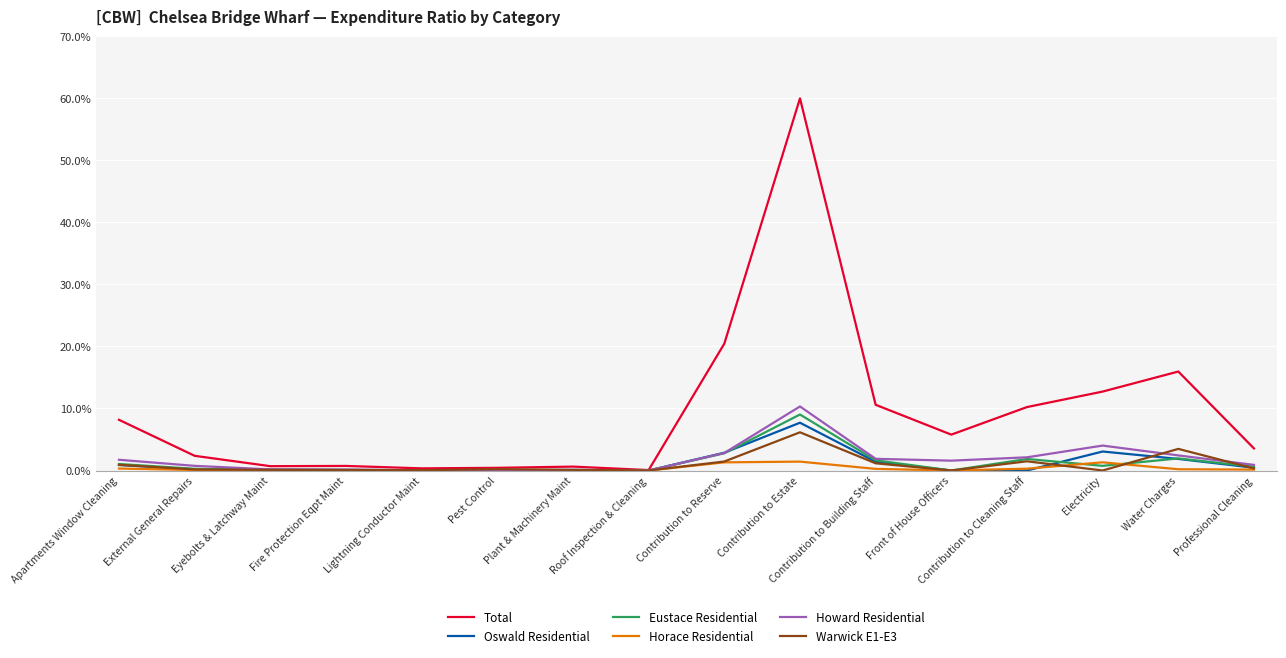

Which category has the highest value in the Warwick E1-E3 series?

Contribution to Estate